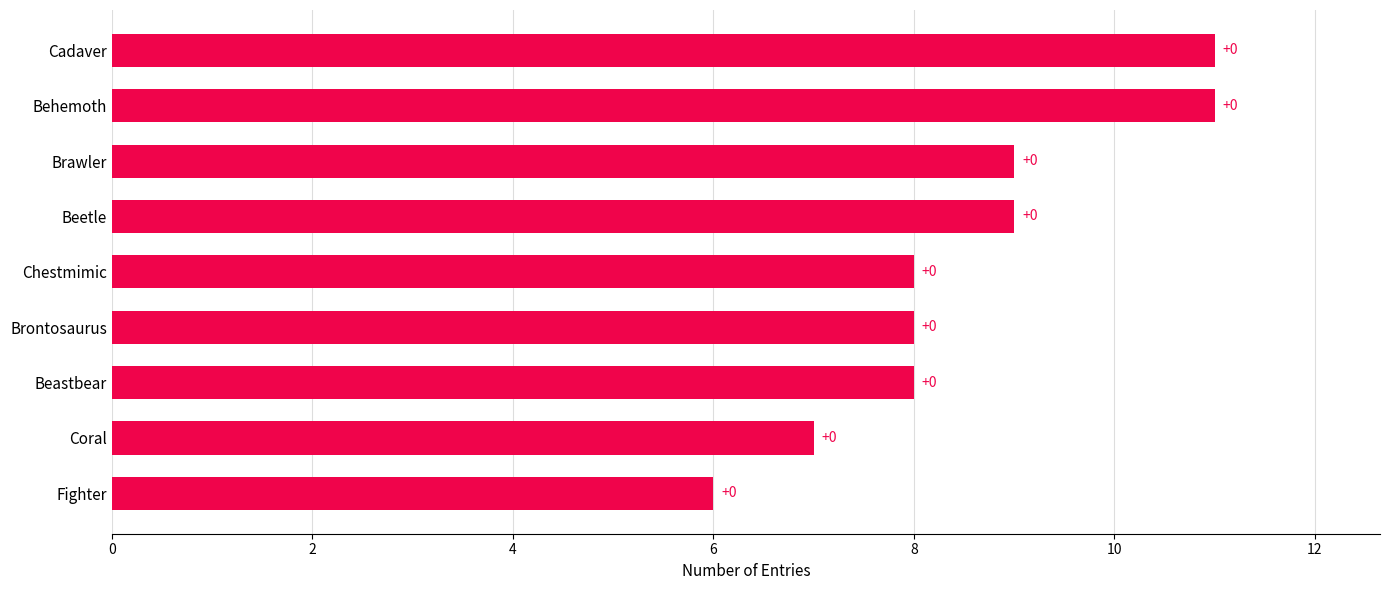

Does the chart contain any negative values?

No